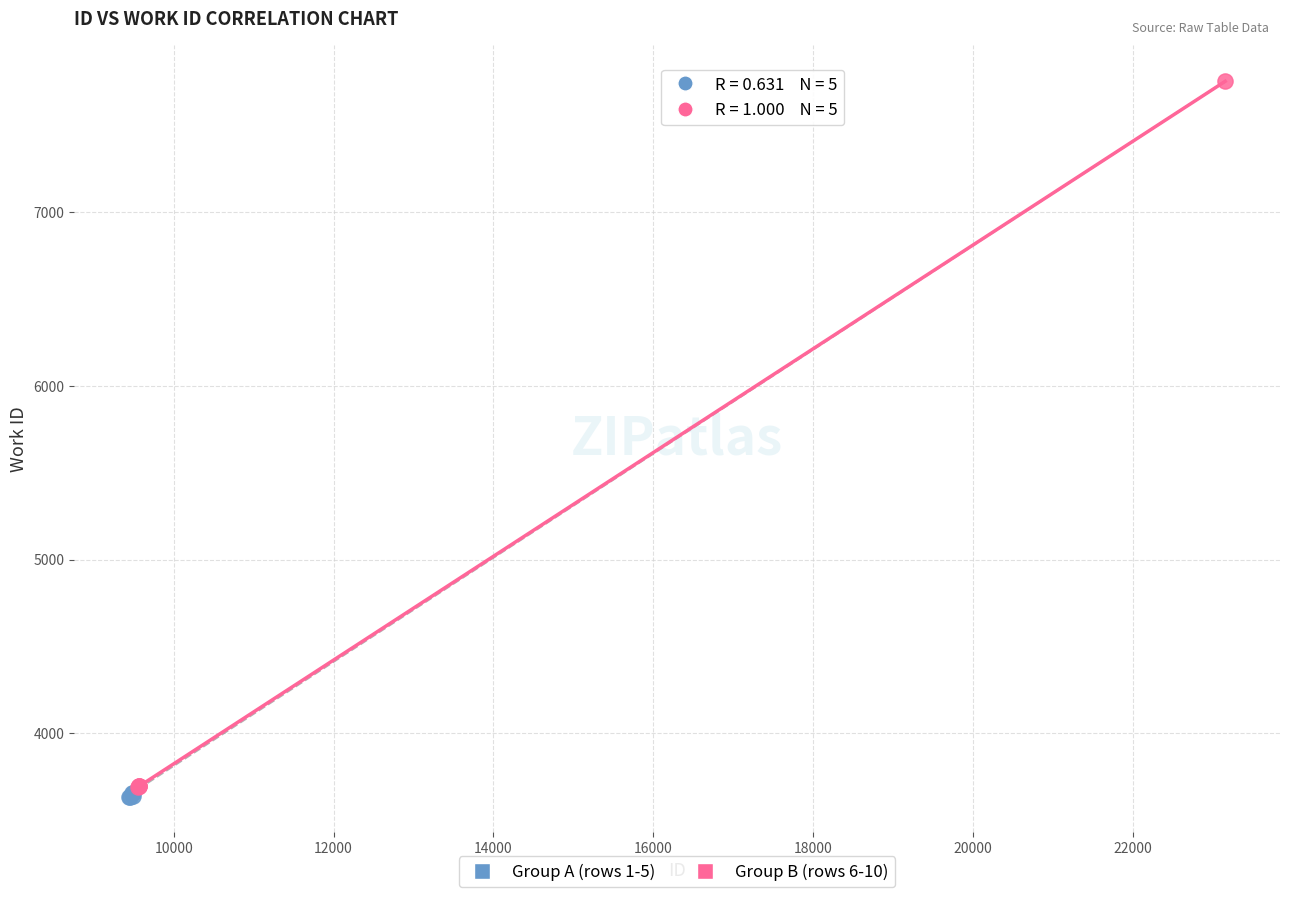

Which series contains the highest Y value?

Group B (rows 6-10)